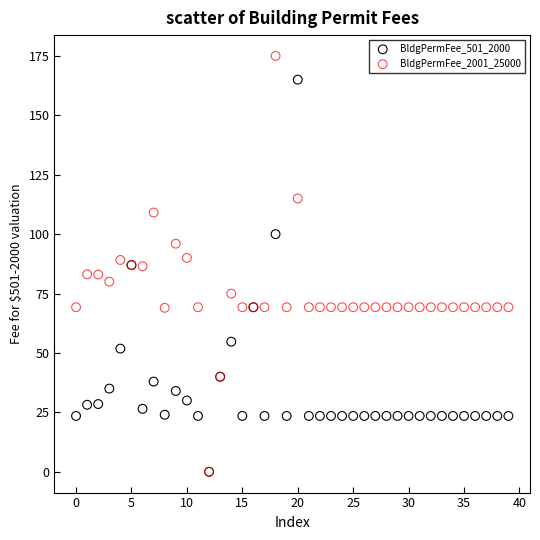

Which series reaches the maximum Y coordinate?

BldgPermFee_2001_25000